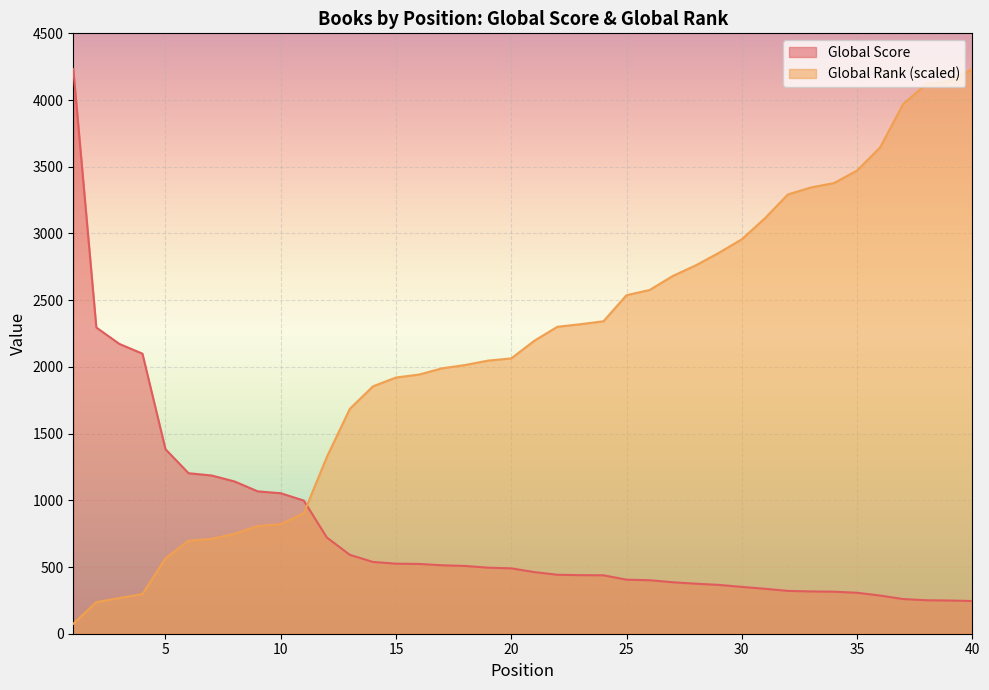

At which category does the chart reach its minimum across all series?

1